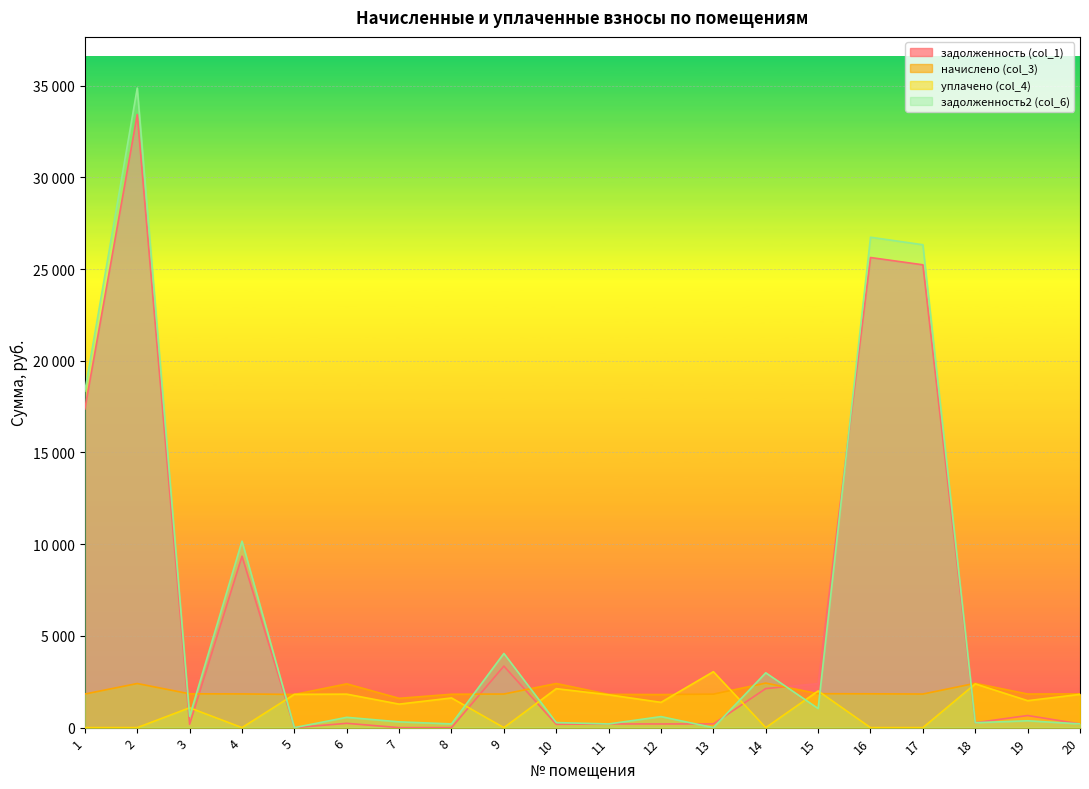

What is the difference between the задолженность (col_1) values at 4 and 3?

9163.6